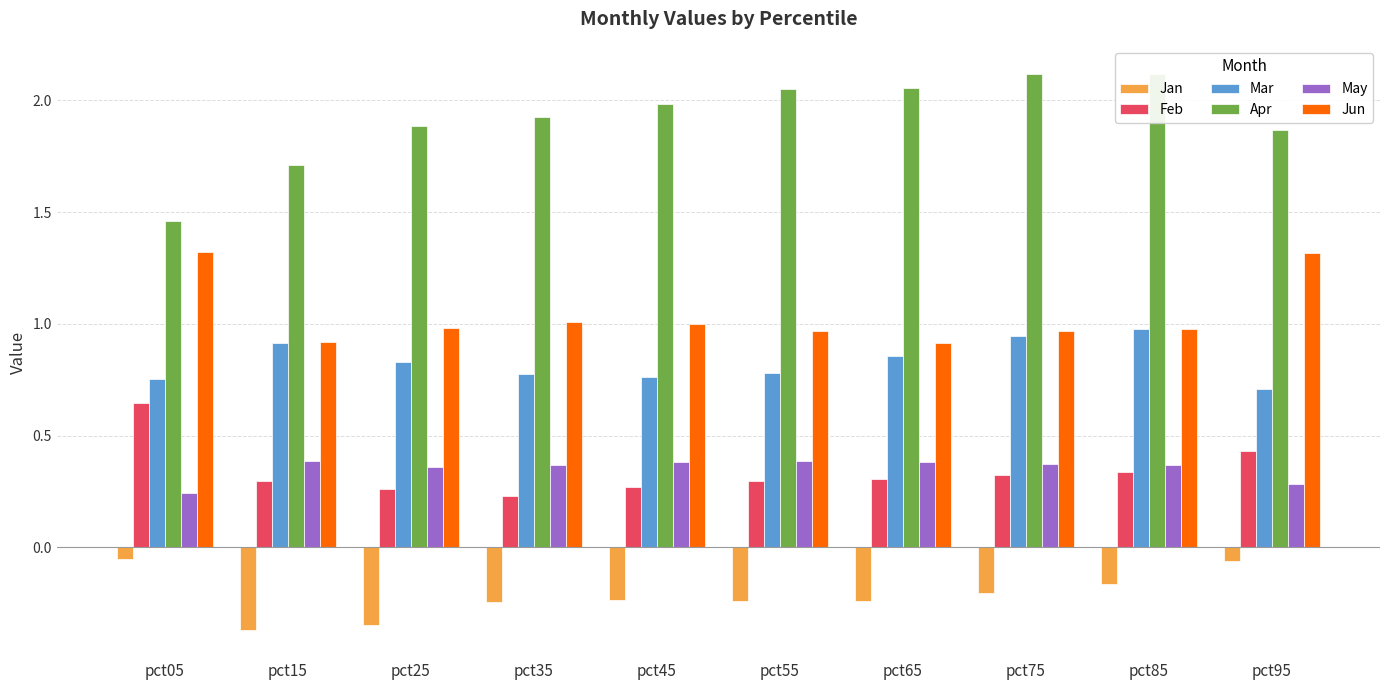

At which label does Feb reach its peak?

pct05